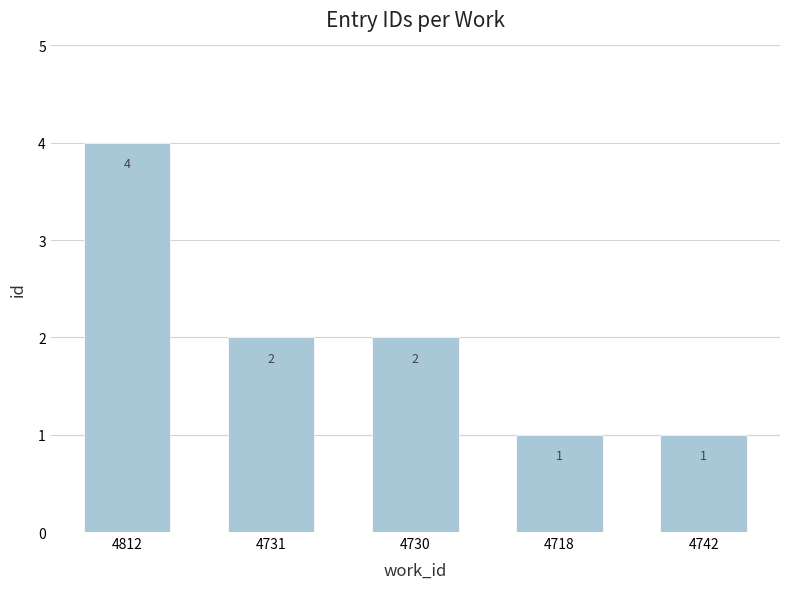

What is the maximum value shown in the chart?

4